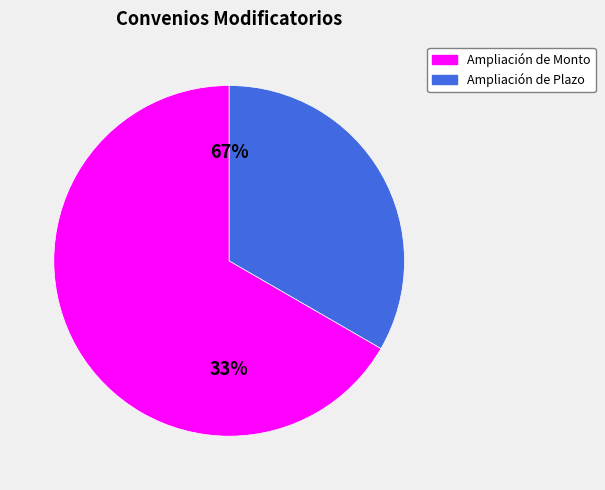

Which slice is the smallest?

Ampliación de Plazo